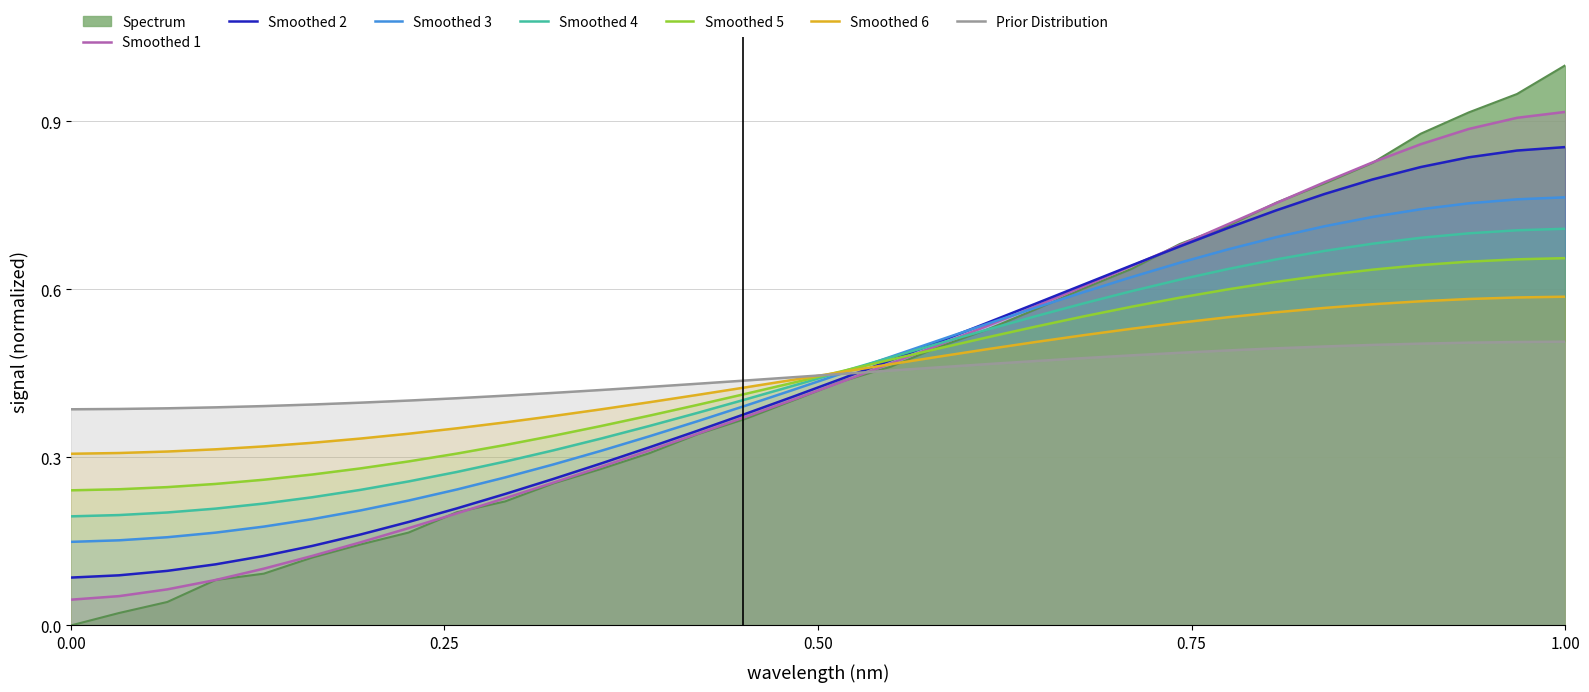

Rank the series by their maximum value, from highest to lowest.

Spectrum, Smoothed 1, Smoothed 2, Smoothed 3, Smoothed 4, Smoothed 5, Smoothed 6, Prior Distribution